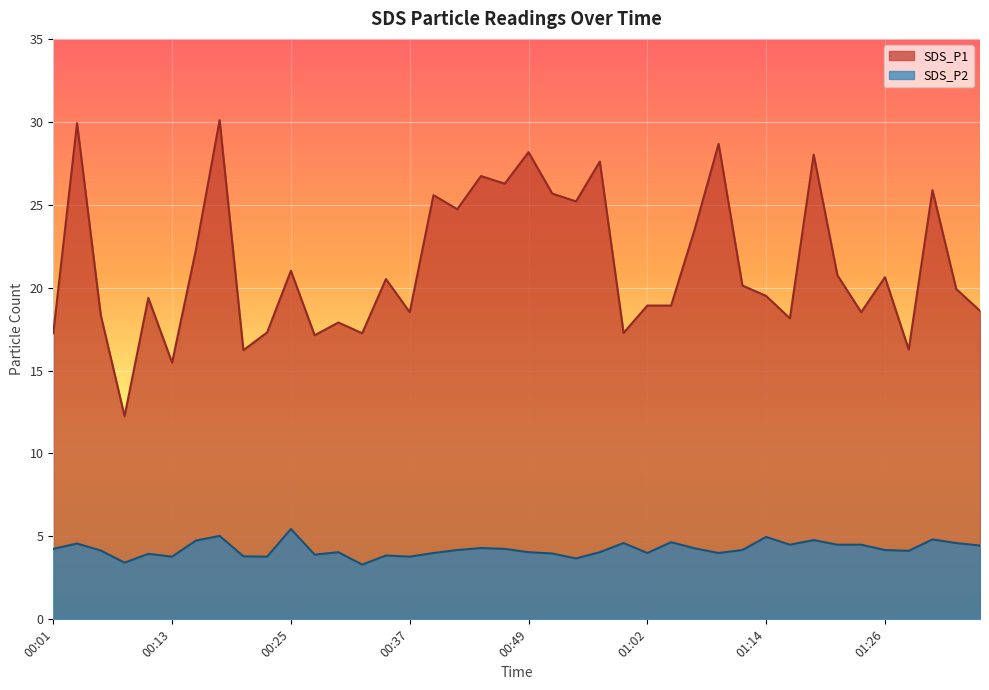

The SDS_P2 series shows 4.2 at 00:42. True or false?

True